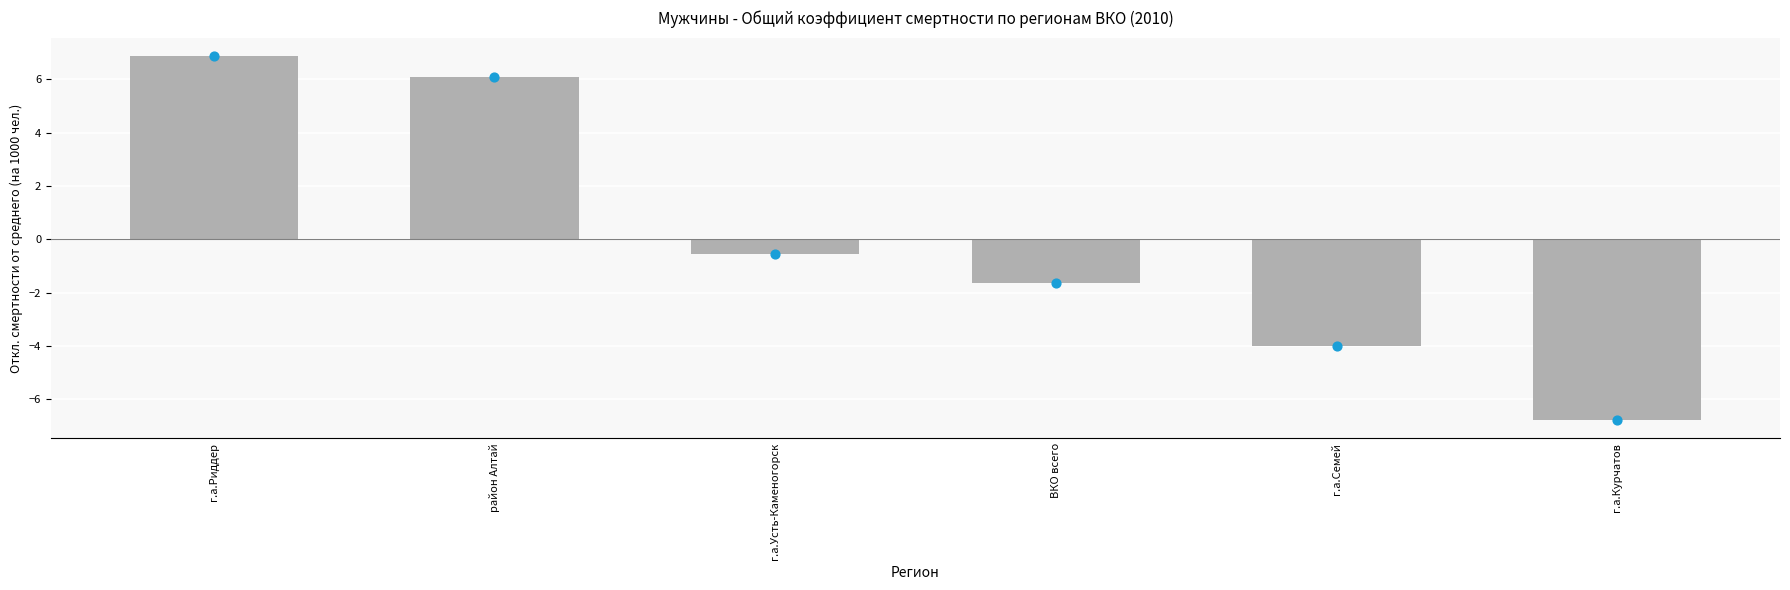

Between район Алтай and г.а.Семей, which is larger?

район Алтай